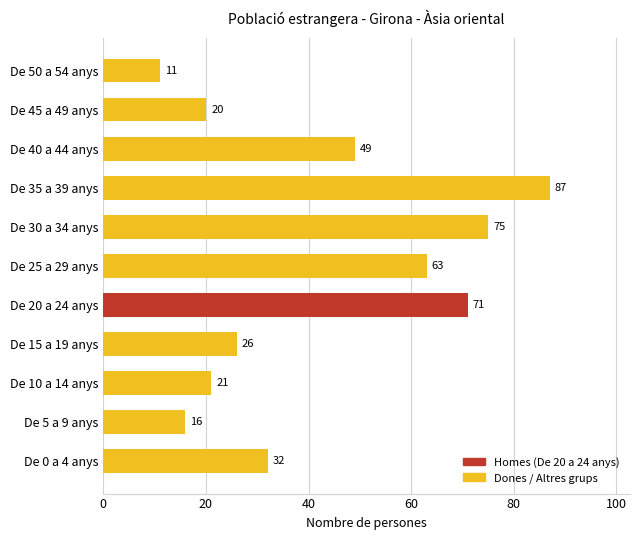

True or false: the data shows 32 at De 0 a 4 anys.

True